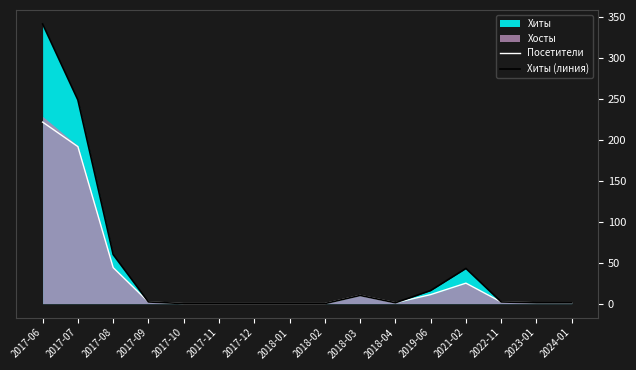

Reading left to right, list all the values displayed in this chart.

Посетители: 2017-06=222	2017-07=192	2017-08=44	2017-09=2	2017-10=0	2017-11=0	2017-12=0	2018-01=0	2018-02=0	2018-03=10	2018-04=1	2019-06=11	2021-02=25	2022-11=2	2023-01=1	2024-01=1
Хиты (линия): 2017-06=342	2017-07=249	2017-08=60	2017-09=2	2017-10=0	2017-11=0	2017-12=0	2018-01=0	2018-02=0	2018-03=10	2018-04=1	2019-06=16	2021-02=43	2022-11=2	2023-01=1	2024-01=1